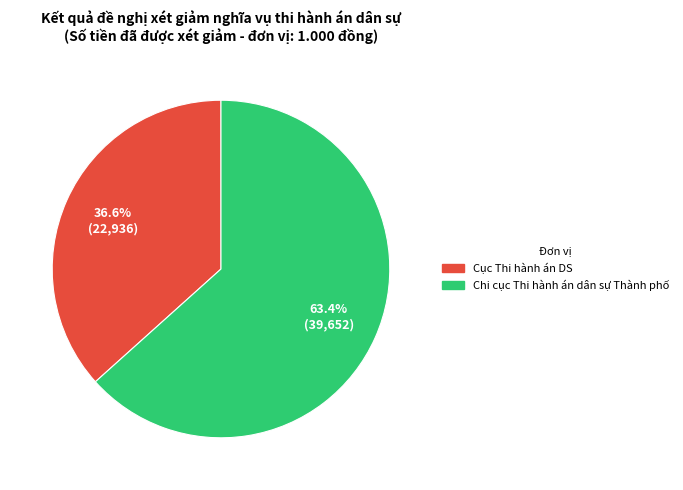

To the nearest percent, what is the difference between the Cục Thi hành án DS and Chi cục Thi hành án dân sự Thành phố slice percentages?

27%